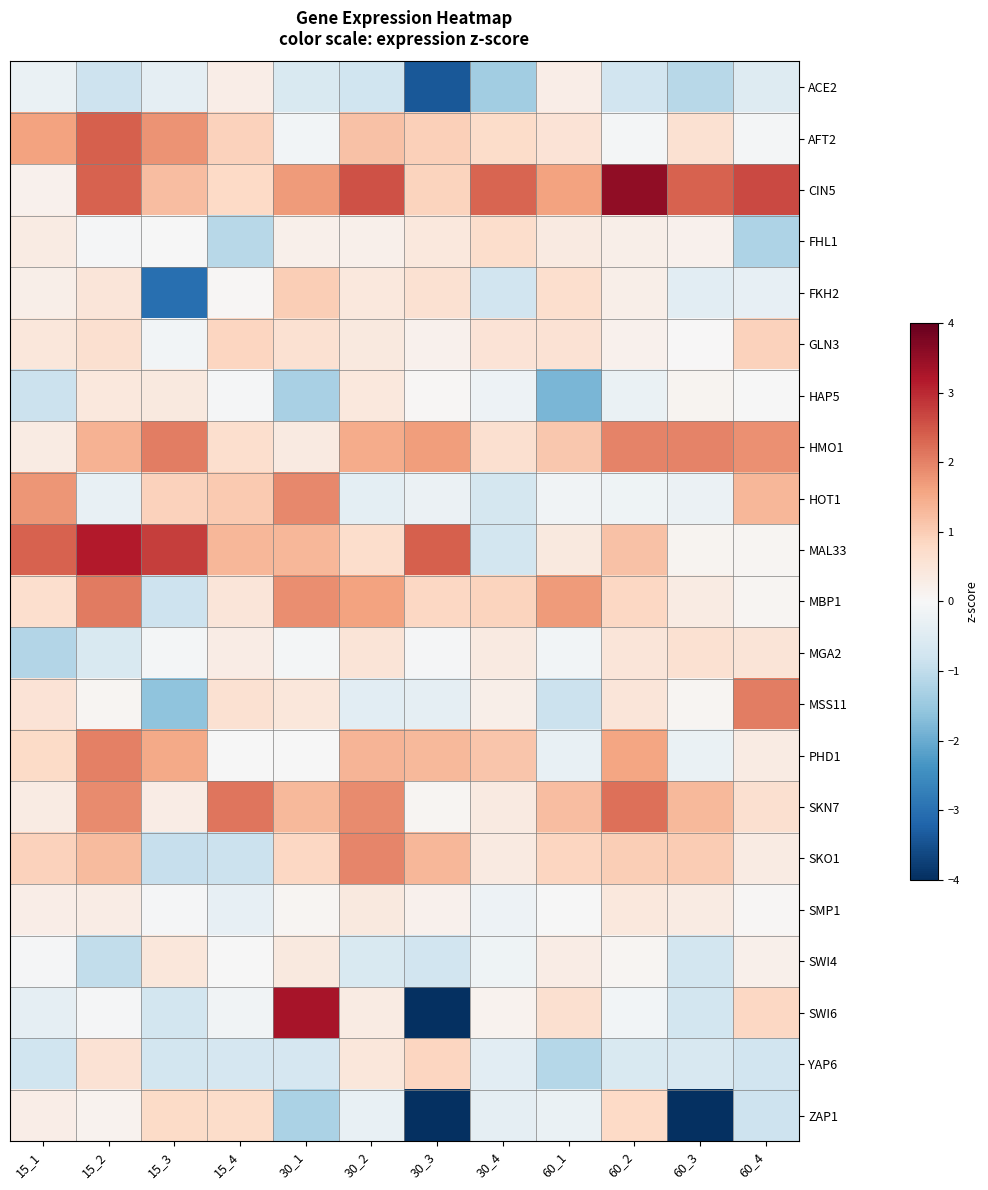

Which has a higher value, 60_3 or 30_1?

30_1